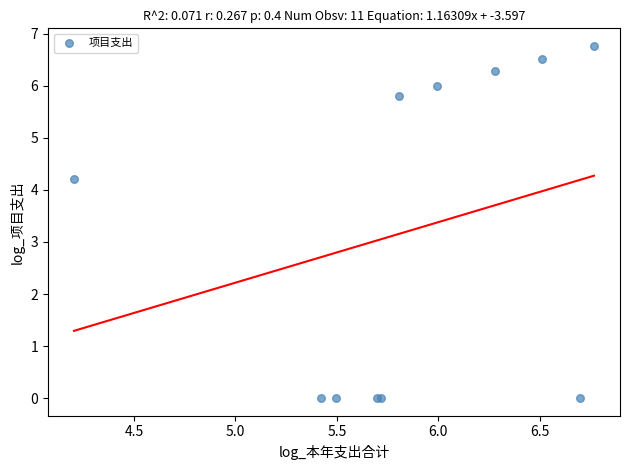

What Y value in the scatter plot is closest to 3?

4.2